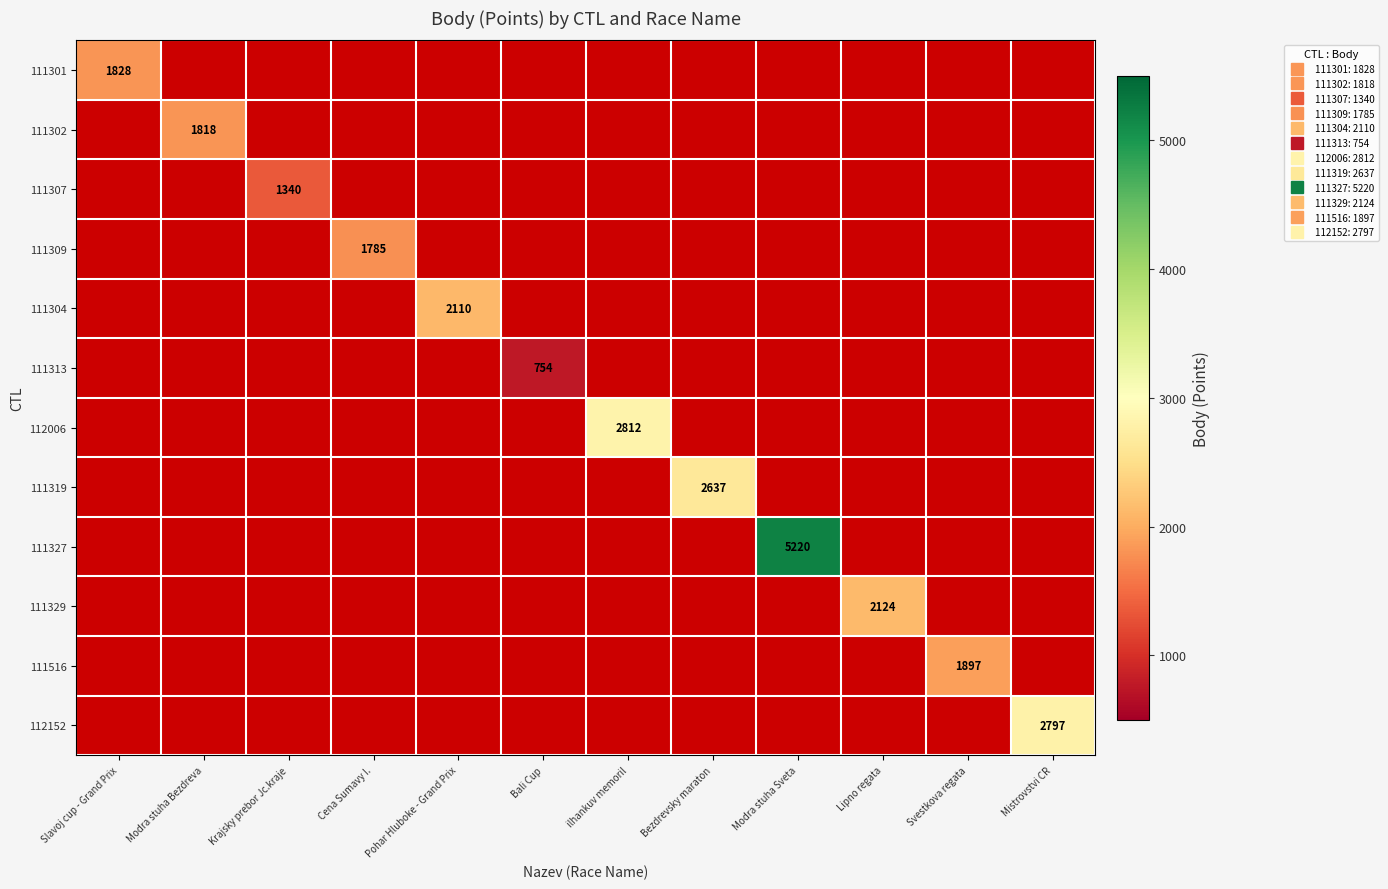

Where is 111301 nearest to the value 1828?

Slavoj cup - Grand Prix